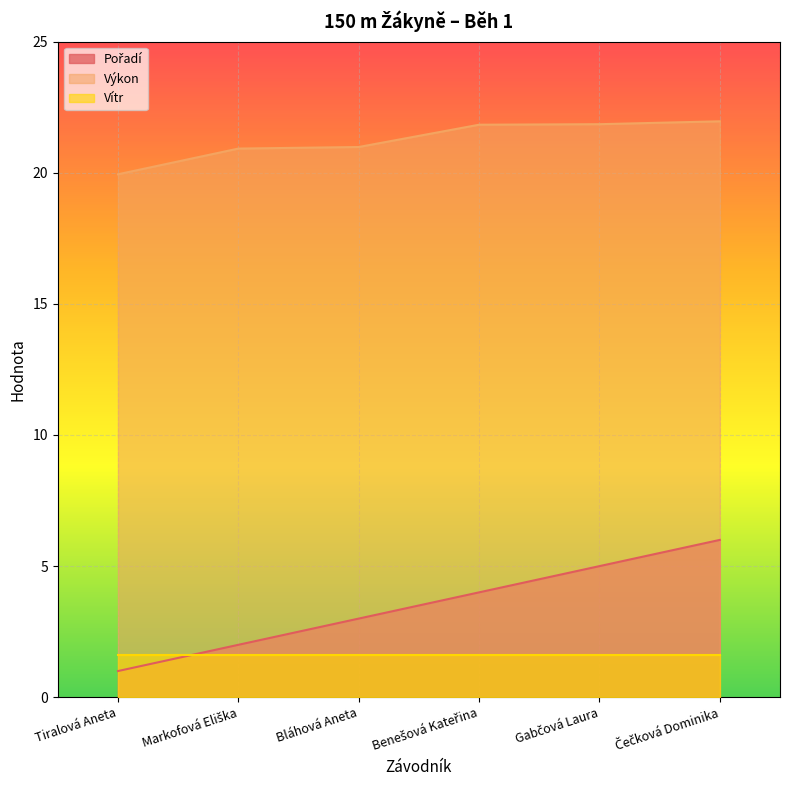

What is the difference between the second highest and minimum values in the Výkon series?

1.9